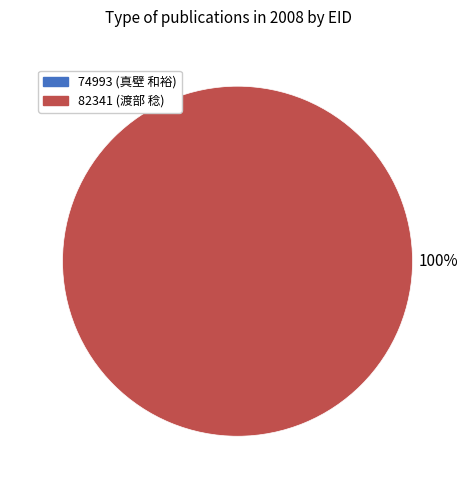

What is the majority slice?

82341 (渡部 稔)